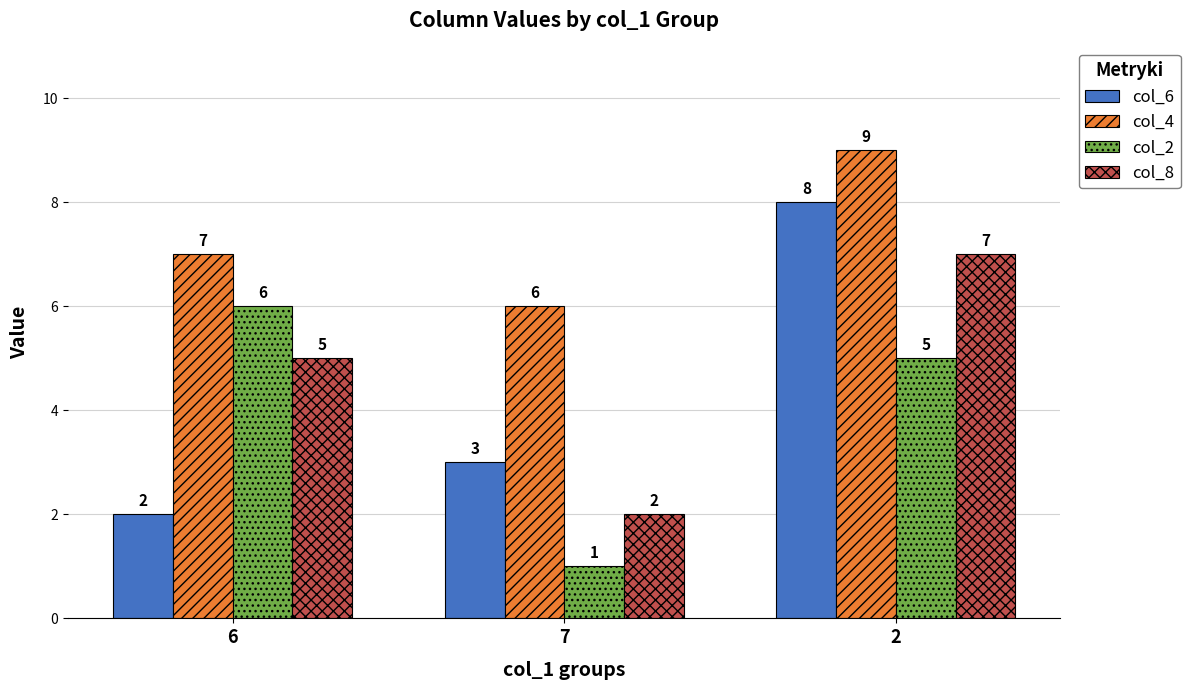

How many data points in col_8 are less than 5?

1